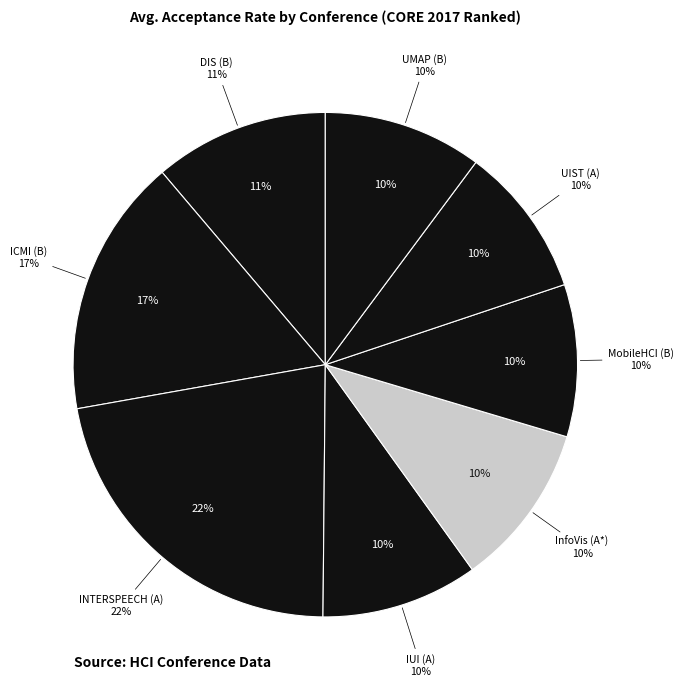

What is the total percentage of INTERSPEECH (A) and DIS (B)?

33.2%